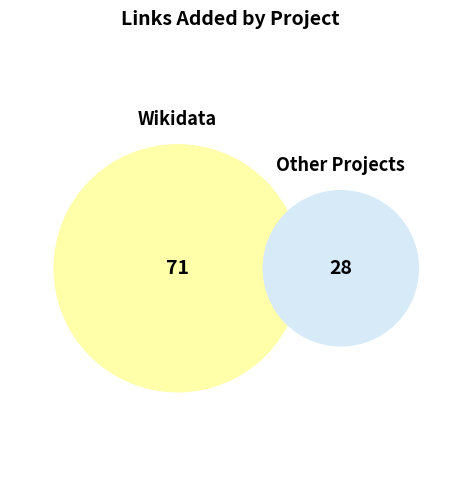

Does any single category account for the majority?

Yes